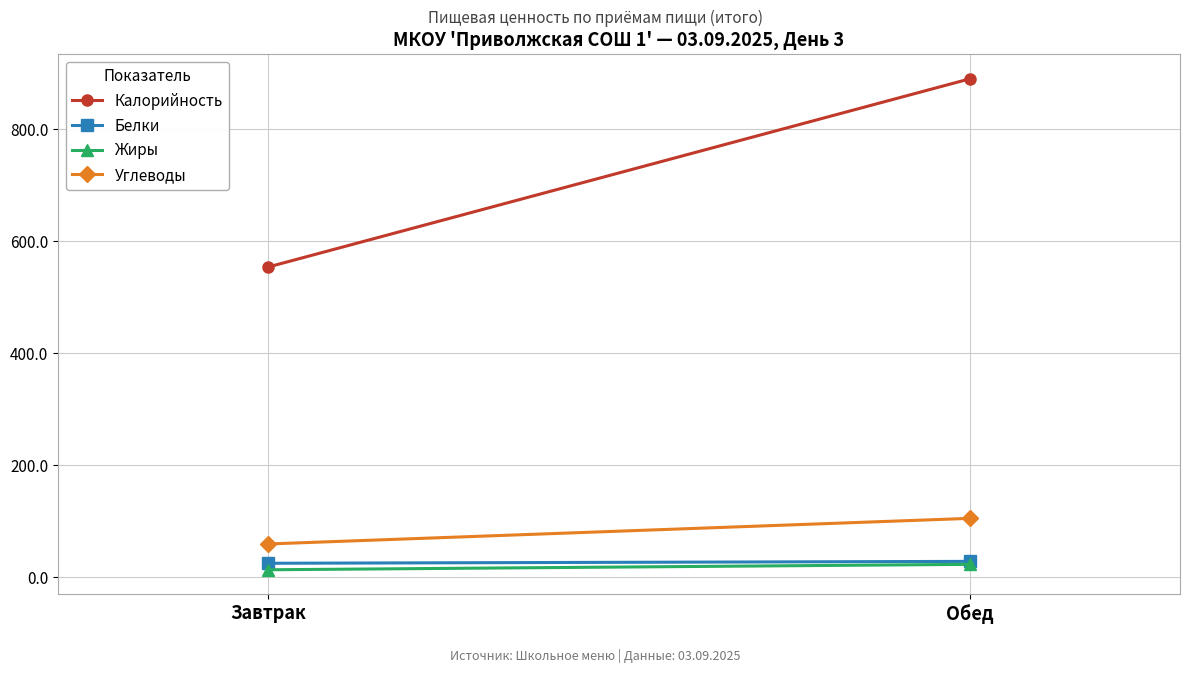

How many values in the Калорийность series are below 890?

1